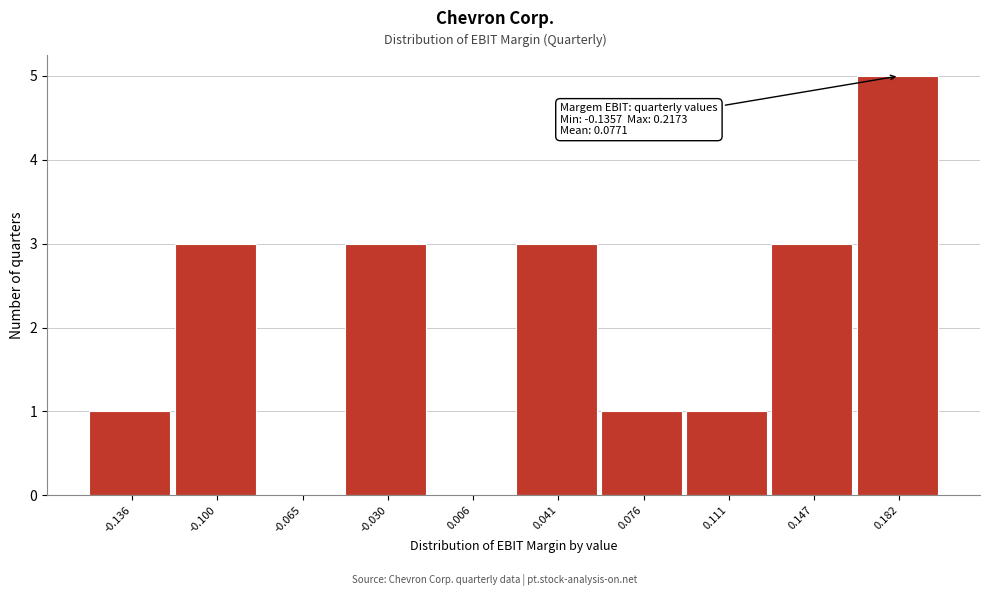

Reading left to right, transcribe all the data shown in this chart.

-0.136=1	-0.100=3	-0.065=0	-0.030=3	0.006=0	0.041=3	0.076=1	0.111=1	0.147=3	0.182=5